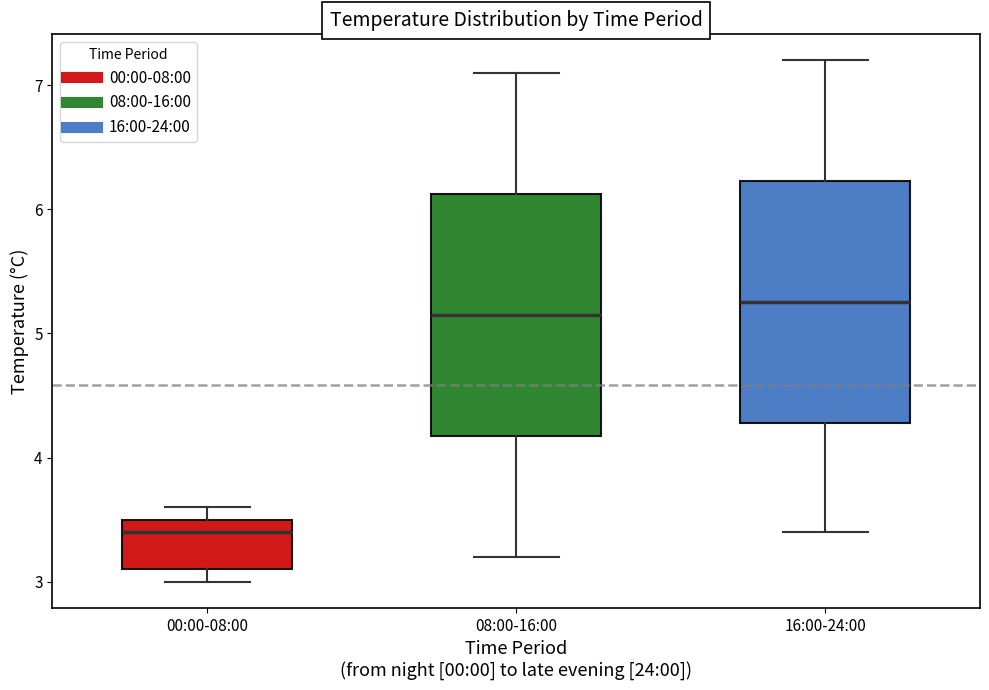

Reading left to right, transcribe this box plot: for each box, give where its median line is, the range the box spans, and where its two whiskers end, as read against the y-axis. The values are not printed on the chart, so give them approximately, as read against the axis.

00:00-08:00: median 3.4, box 3.1 to 3.5, whiskers 3.0 to 3.6
08:00-16:00: median 5.2, box 4.2 to 6.1, whiskers 3.2 to 7.1
16:00-24:00: median 5.3, box 4.3 to 6.2, whiskers 3.4 to 7.2